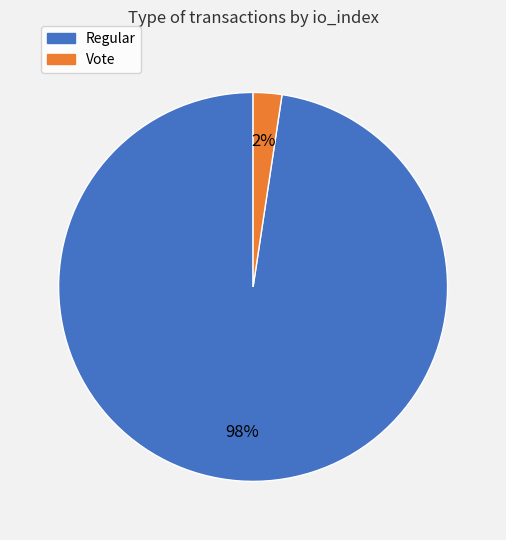

Which has a higher value, Regular or Vote?

Regular